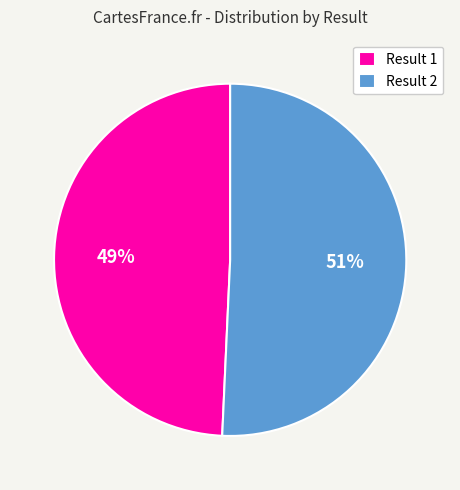

Rank the categories by value from highest to lowest.

Result 2, Result 1